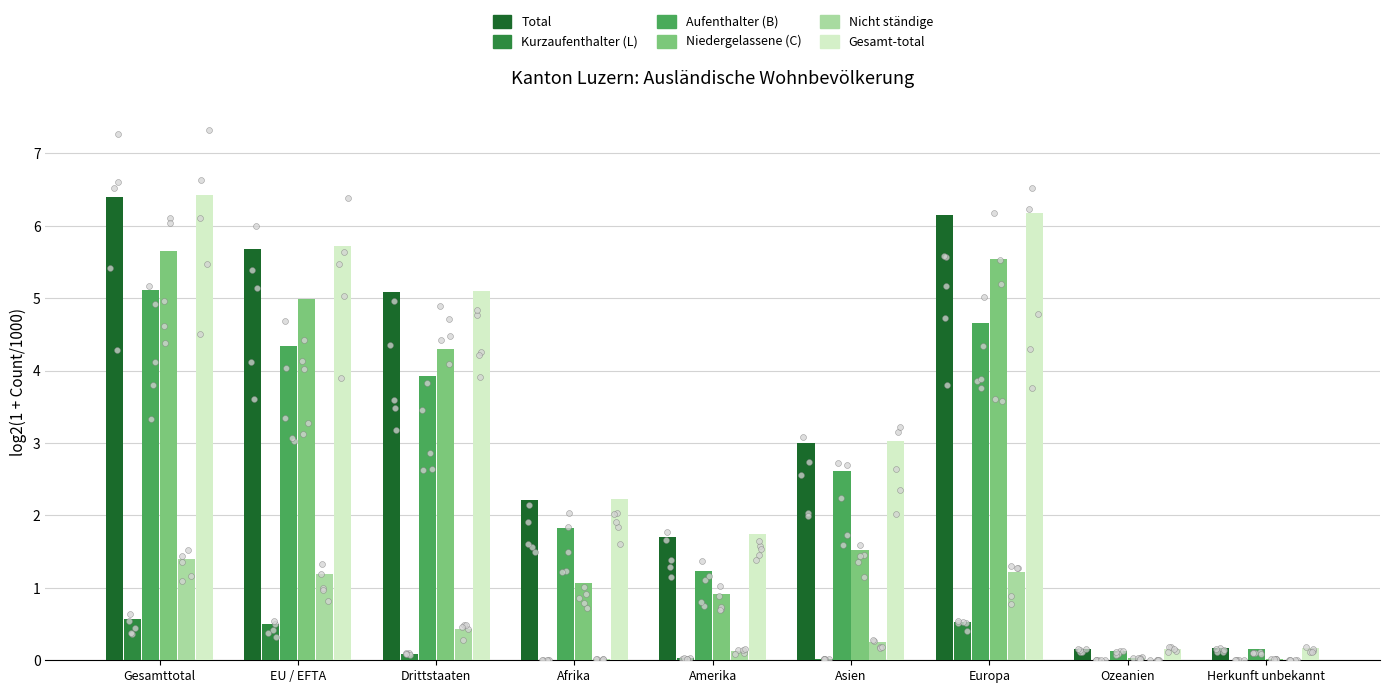

At which category is the sum across all series the highest?

Gesamttotal